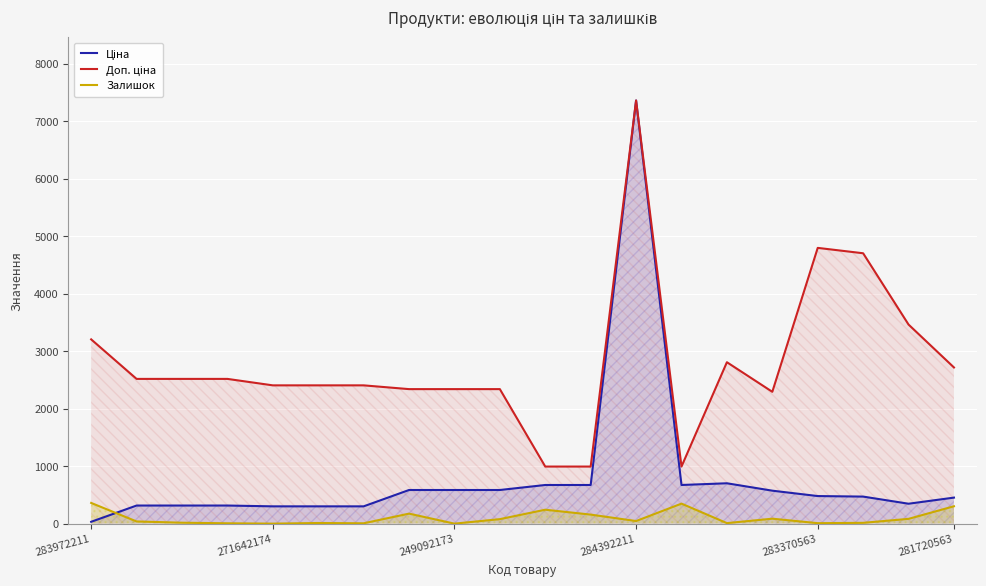

Reading left to right, list all the values displayed in this chart.

Ціна: 32.0	314.7	314.7	314.7	300.6	300.6	300.6	584.9	584.9	584.9	672.1	672.1	7360.2	672.1	701.9	573.2	479.6	470.3	346.3	452.7
Доп. ціна: 3205.0	2517.5	2517.5	2517.5	2405.2	2405.2	2405.2	2339.7	2339.7	2339.7	992.7	992.7	7360.2	992.7	2807.6	2292.9	4796.4	4702.8	3462.7	2716.4
Залишок: 360.0	38.0	16.0	6.0	0.0	11.0	6.0	174.0	0.0	78.0	242.0	157.0	45.0	348.0	9.0	86.0	8.0	14.0	83.0	302.0